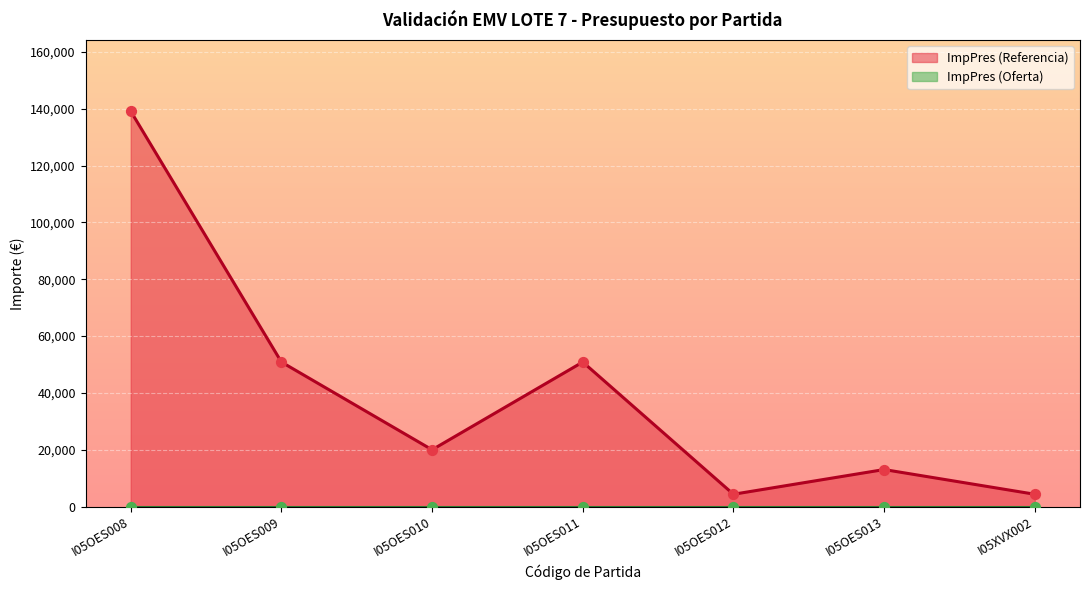

Approximately how many times larger is the value at I05OES010 compared to I05XVX002?

4.6